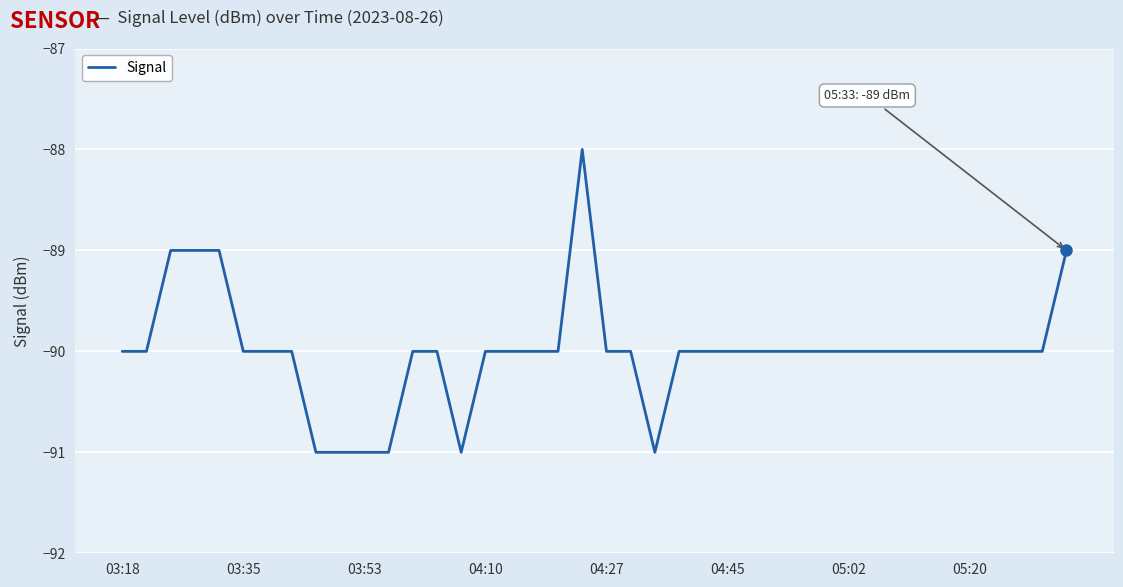

How many lines are shown in the chart?

1